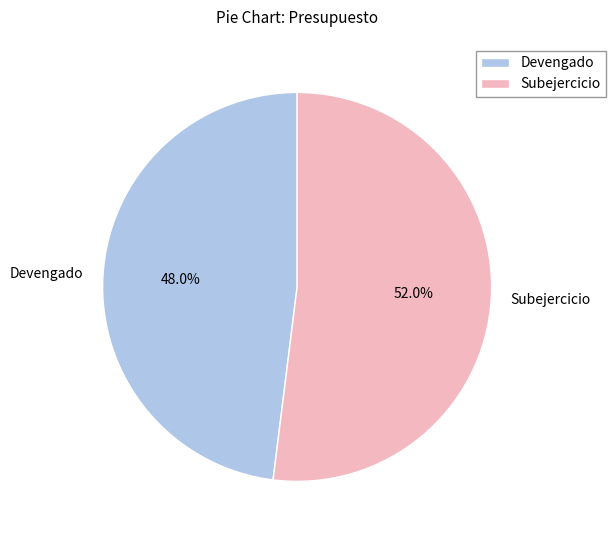

What is the largest slice in the pie chart?

Subejercicio